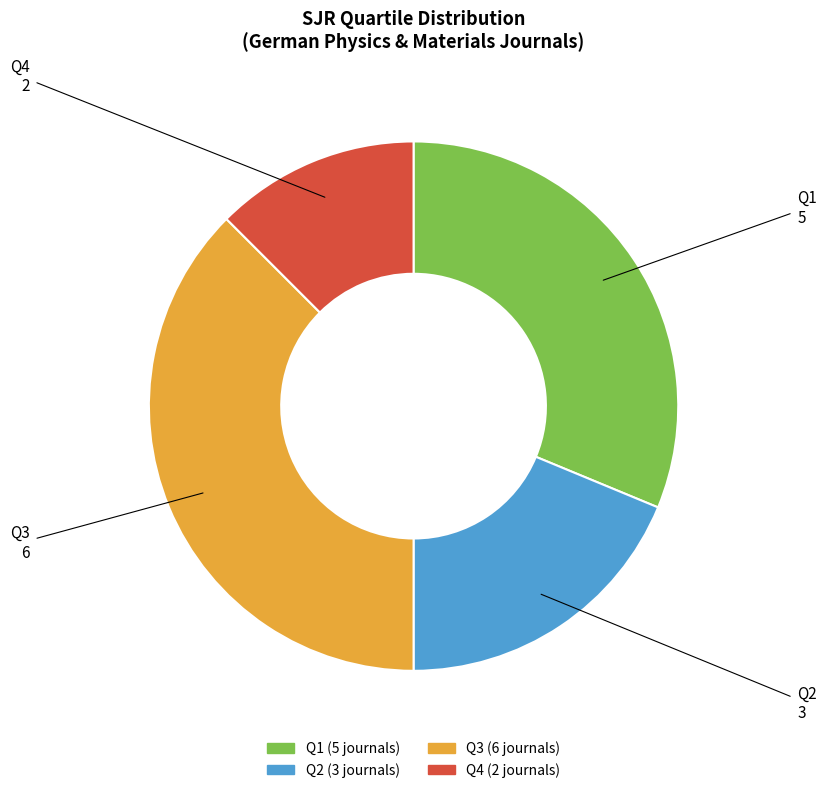

What is the largest slice in the pie chart?

Q3